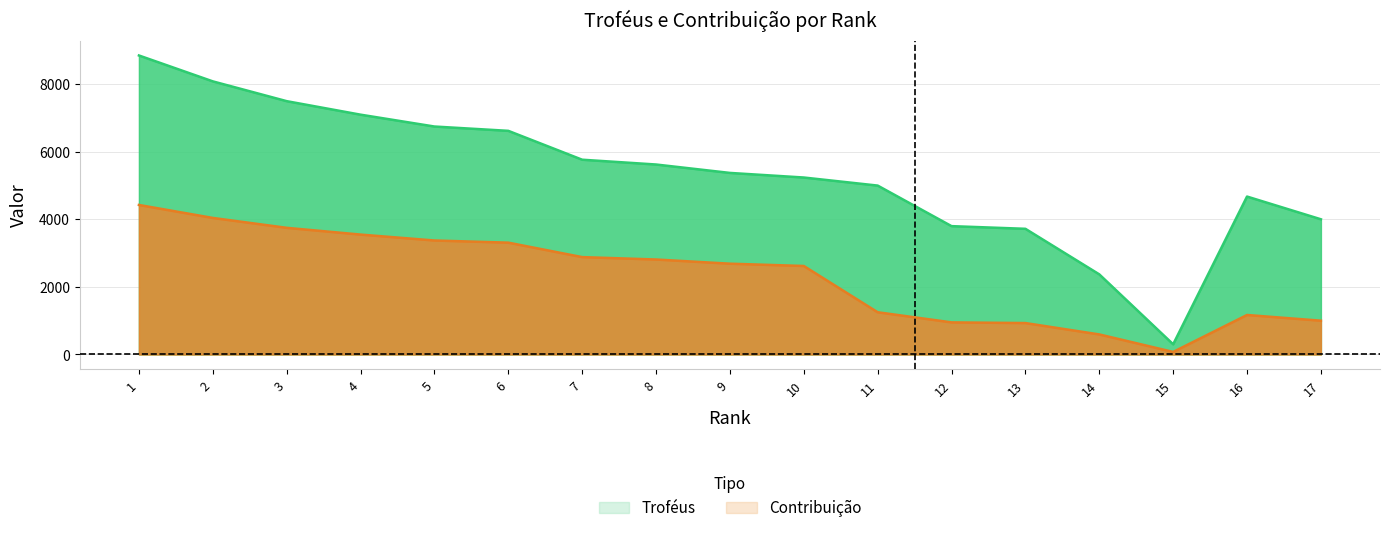

The Troféus series shows 3077 at 16. True or false?

False